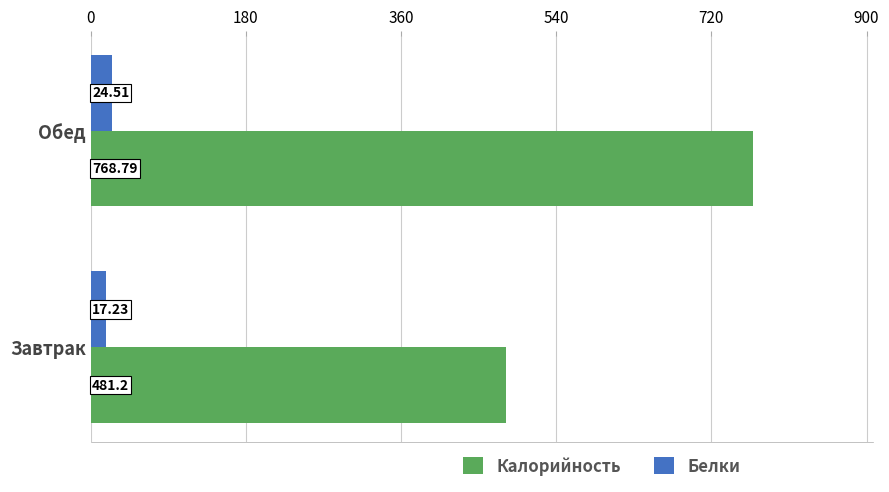

List the series in order of their peak value, highest first.

Калорийность, Белки